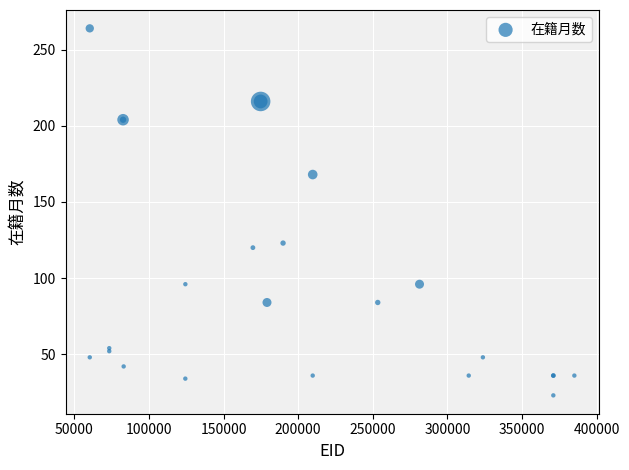

What Y value in the scatter plot is closest to 143?

123